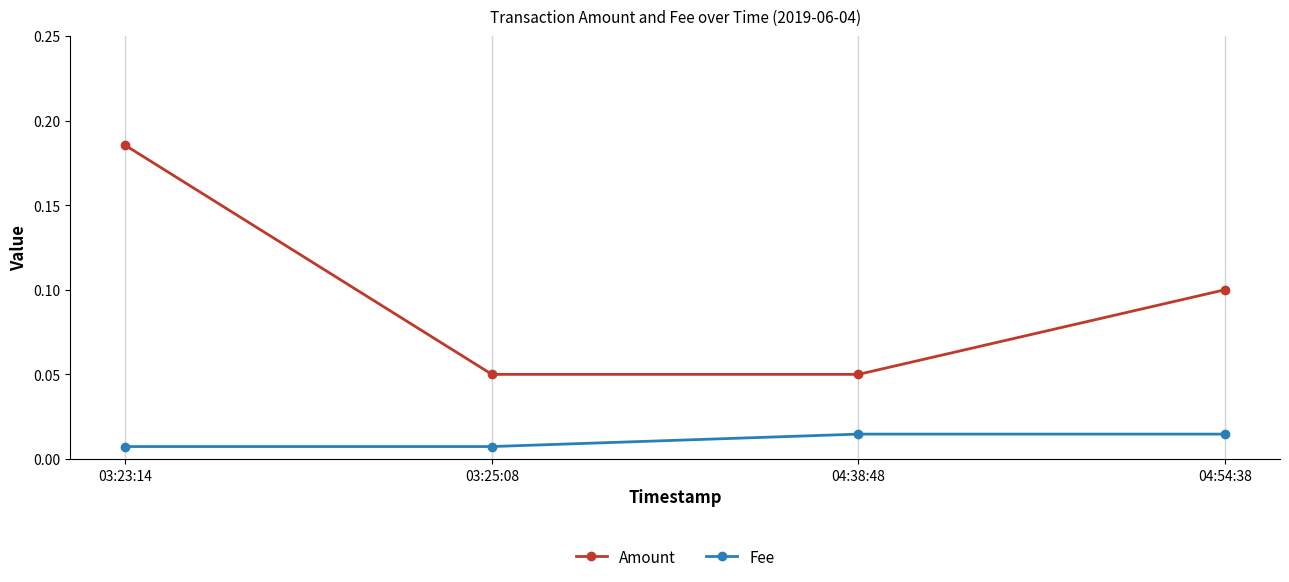

Which series has the widest spread of values?

Amount